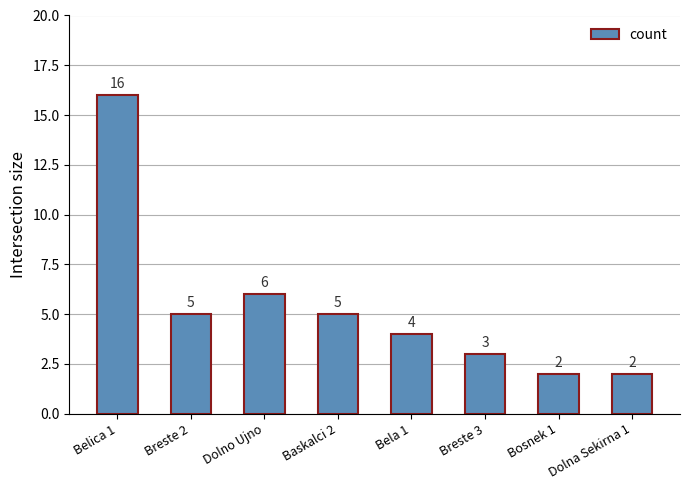

What is the greatest value displayed?

16